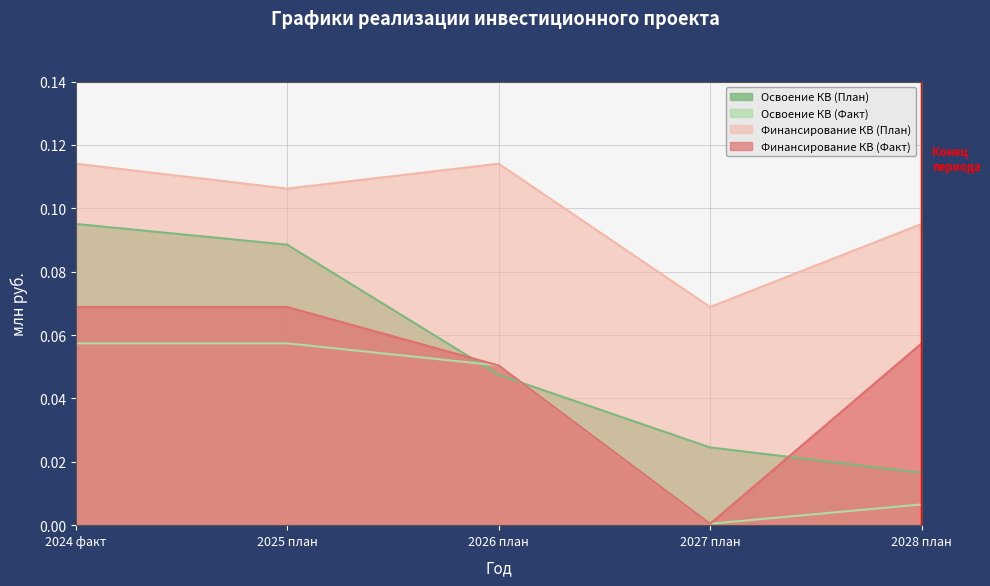

What is the sum of all Финансирование КВ (Факт) values?

0.2